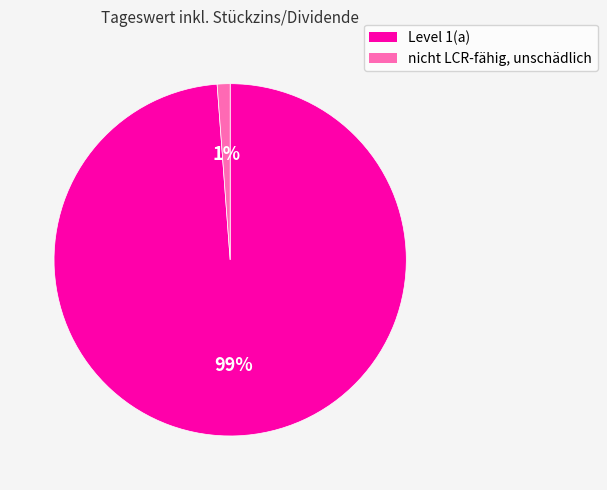

Between nicht LCR-fähig, unschädlich and Level 1(a), which is larger?

Level 1(a)